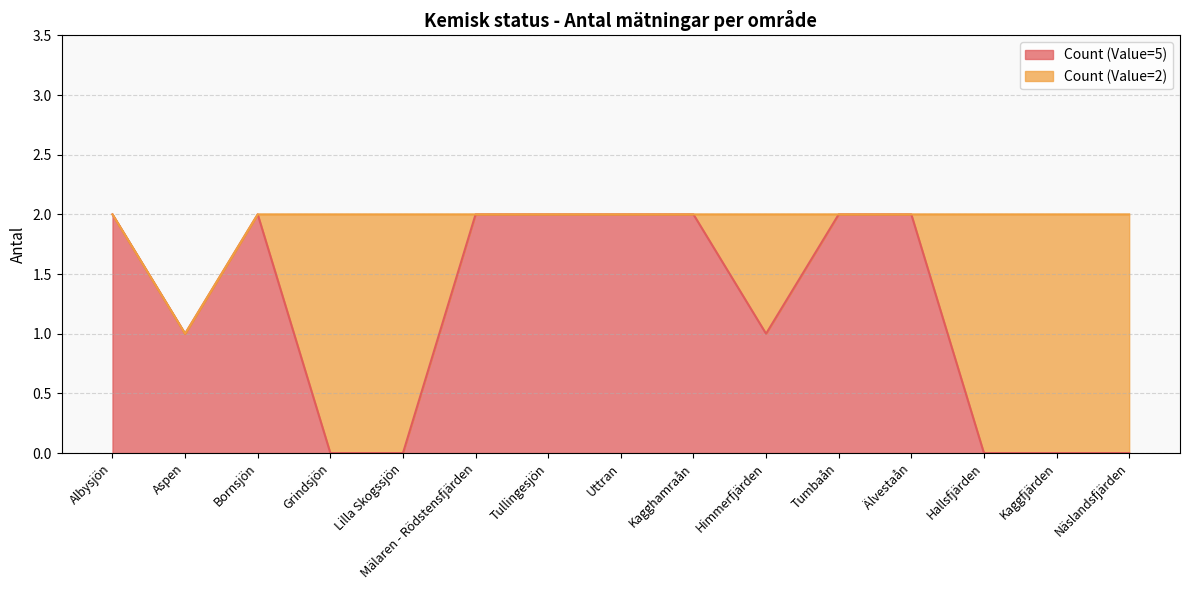

Rank the categories by value from highest to lowest.

Albysjön, Bornsjön, Mälaren - Rödstensfjärden, Tullingesjön, Uttran, Kagghamraån, Tumbaån, Älvestaån, Aspen, Himmerfjärden, Grindsjön, Lilla Skogssjön, Hallsfjärden, Kaggfjärden, Näslandsfjärden